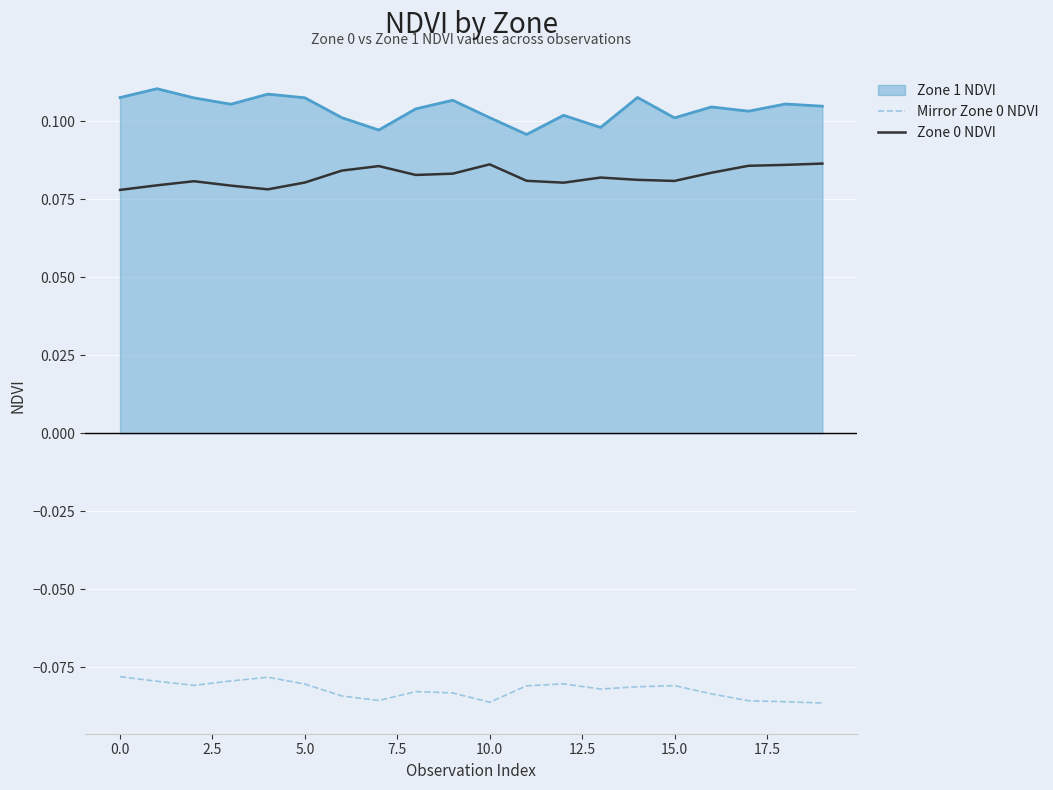

Which series has the largest total across all categories?

Zone 1 NDVI